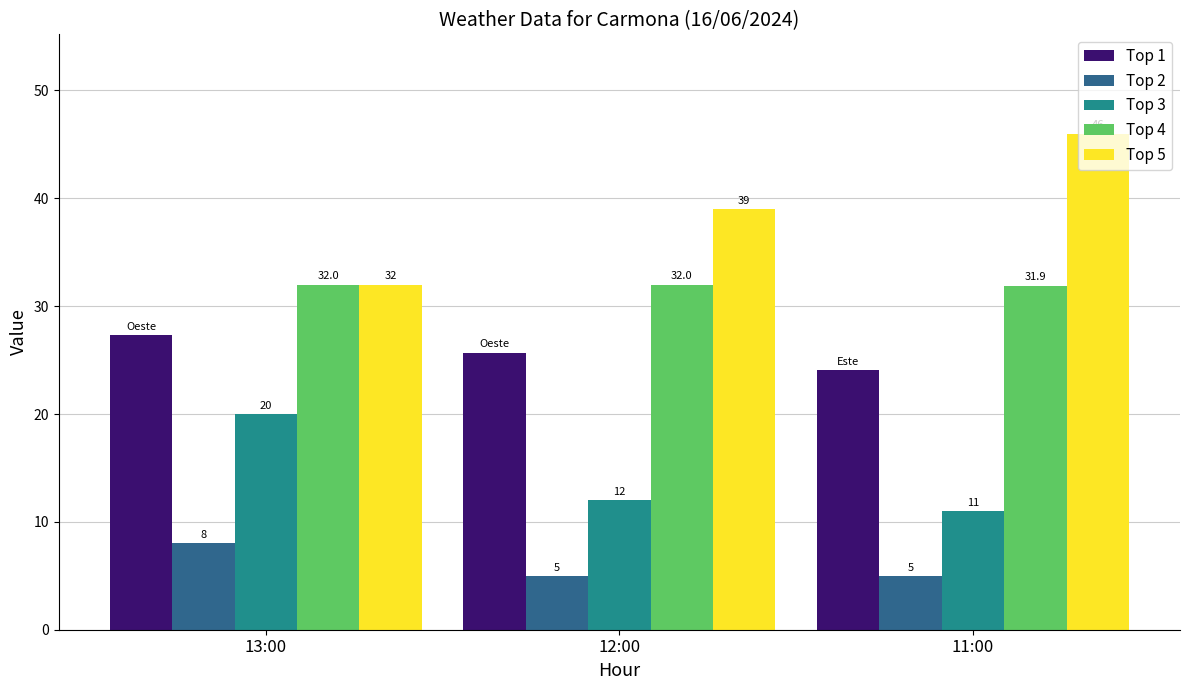

List the series in order of their overall mean, highest first.

Top 5, Top 4, Top 1, Top 3, Top 2